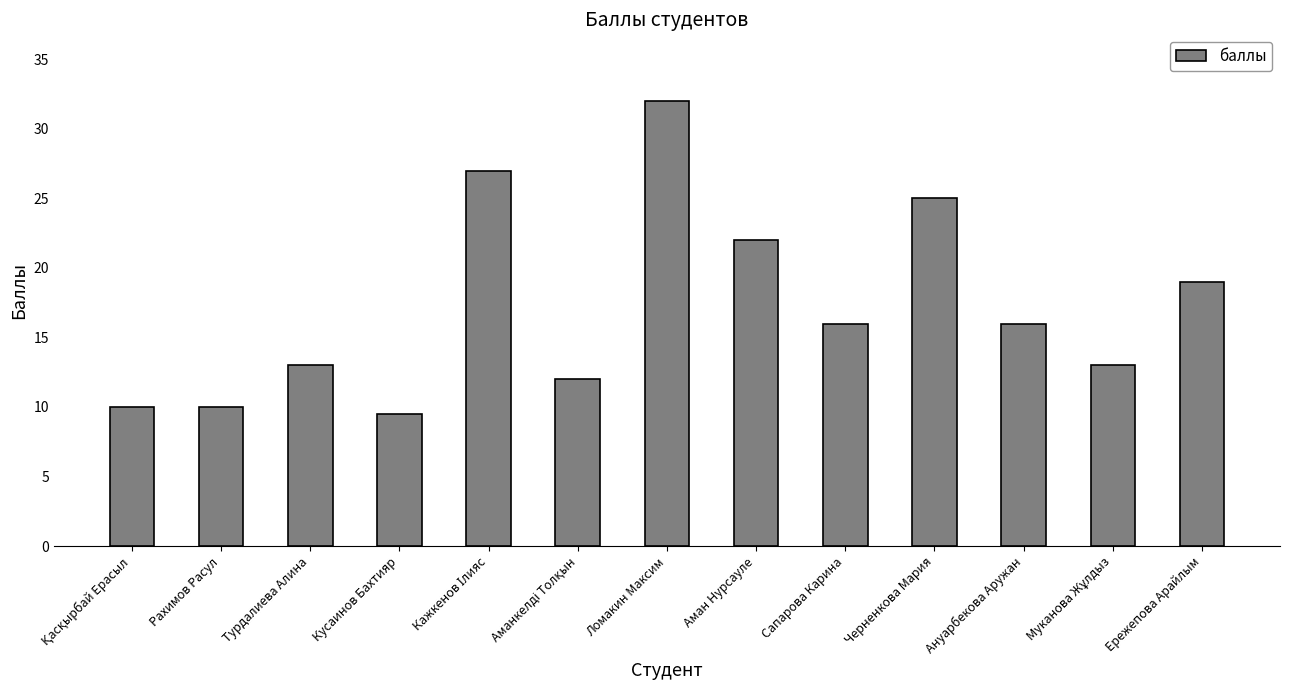

What is the change in value from Турдалиева Алина to Сапарова Карина?

+3.0